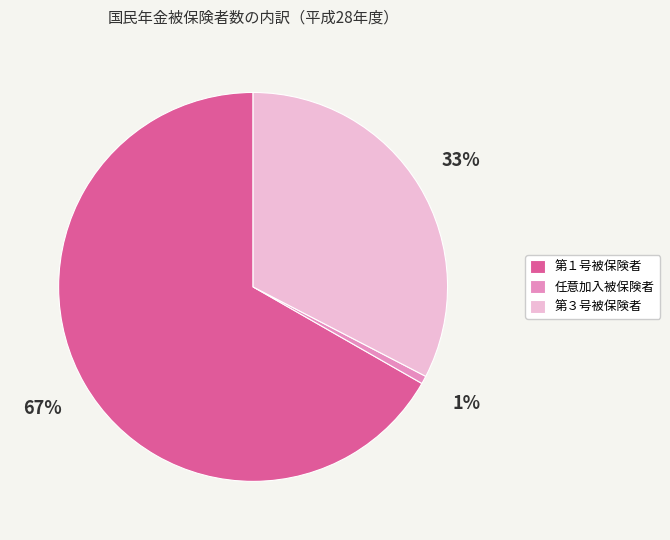

Is there any slice that represents more than half of the pie?

Yes